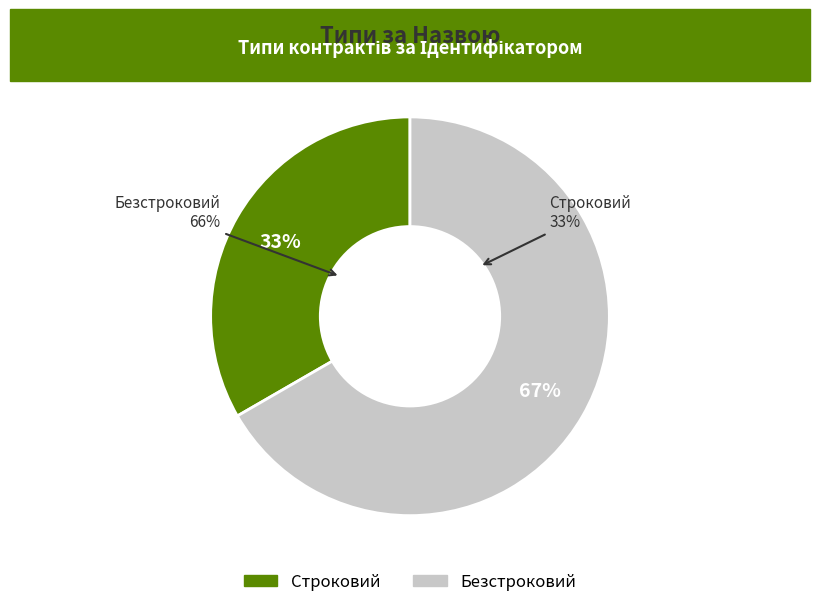

What percentage do Строковий and Безстроковий together represent?

100.0%